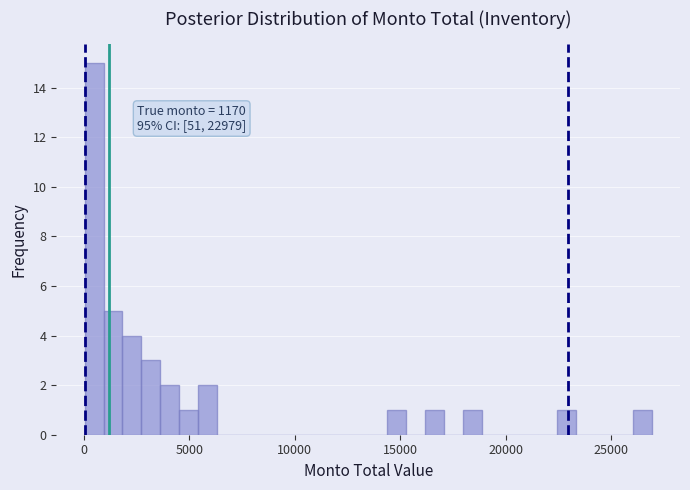

Read against the x-axis, roughly where is the centre of the tallest bar?

500